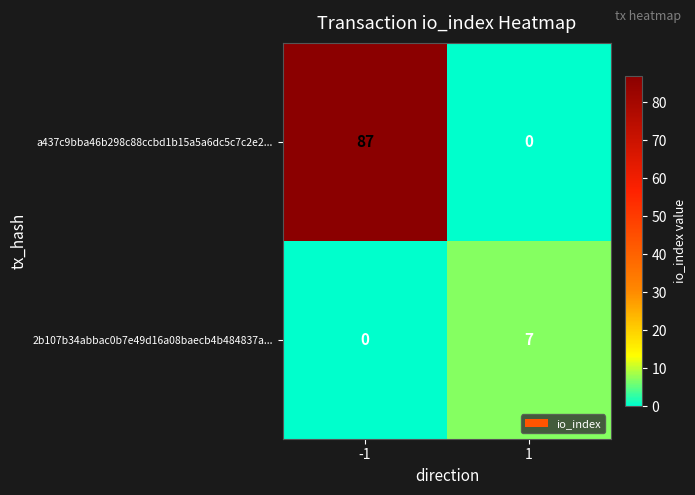

What is the maximum value for 2b107b34abbac0b7e49d16a08baecb4b484837a...?

7